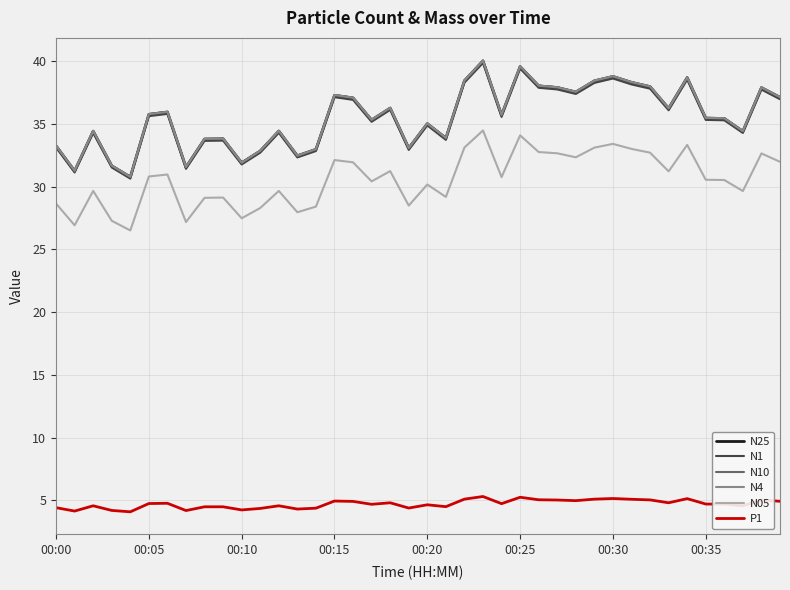

What is the minimum value shown in the chart?

4.1